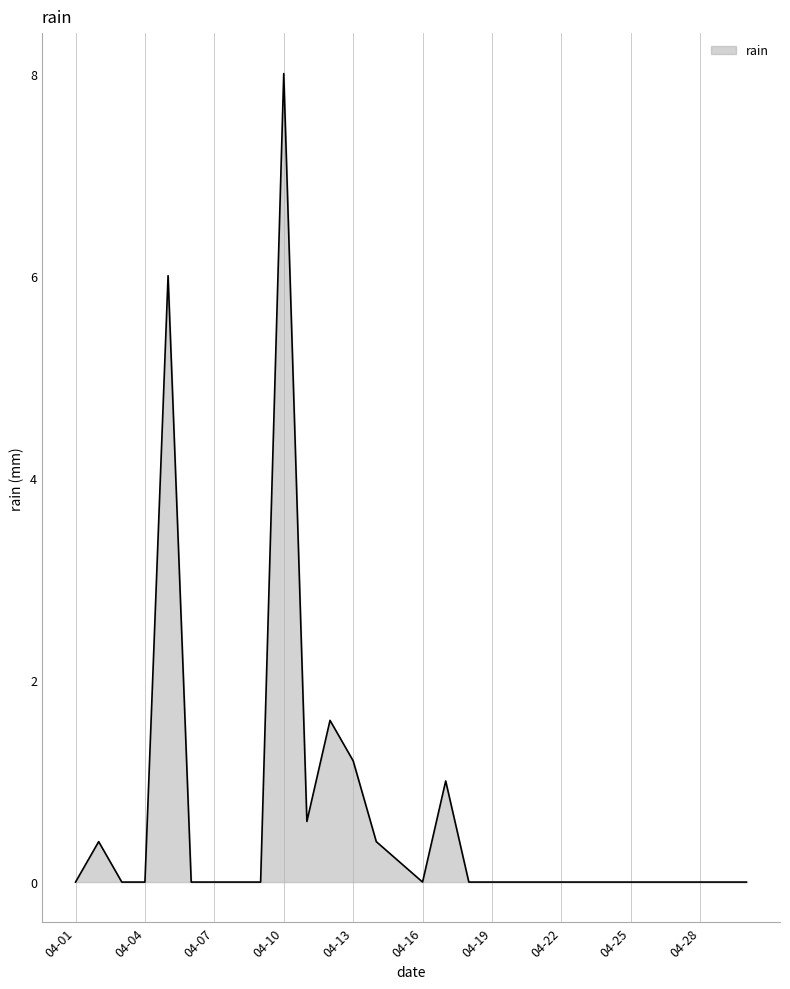

What is the maximum value shown in the chart?

8.0